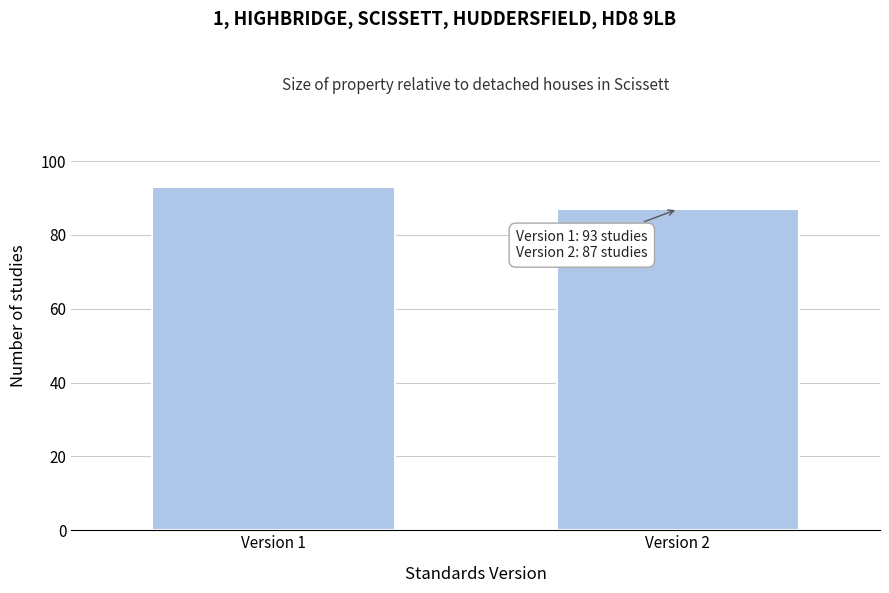

Reading right to left, transcribe all the data shown in this chart.

87	93